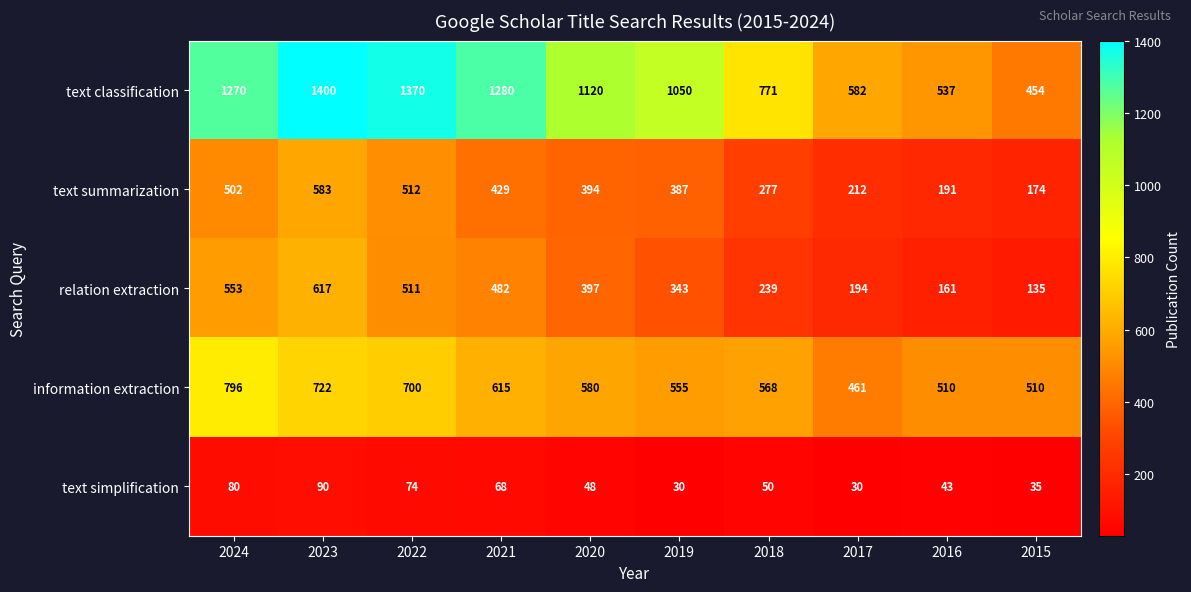

The relation extraction series shows 711 at 2021. True or false?

False